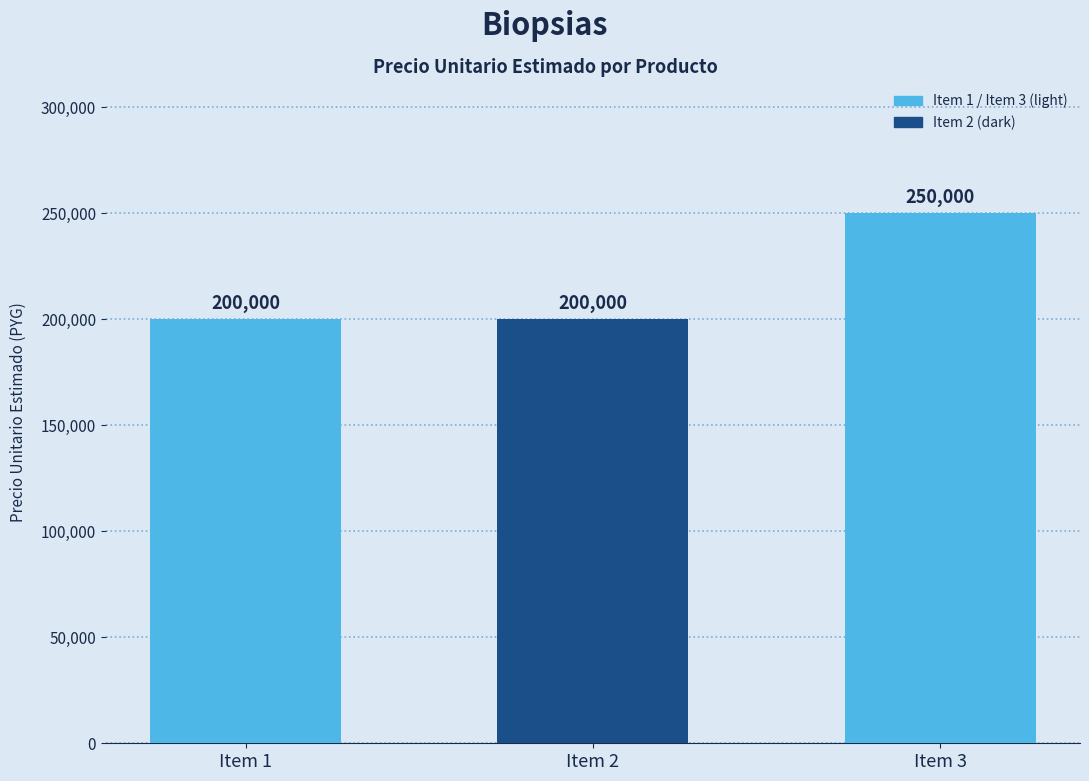

How many distinct data groups are displayed?

1